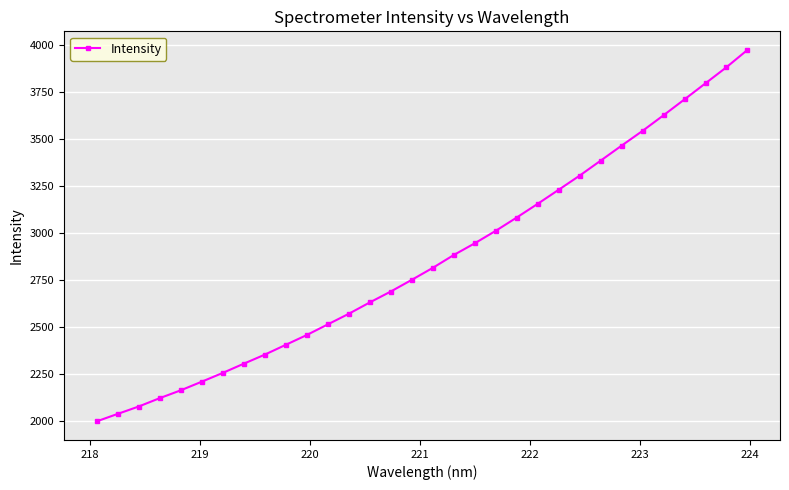

How many data points are less than 2816?

16